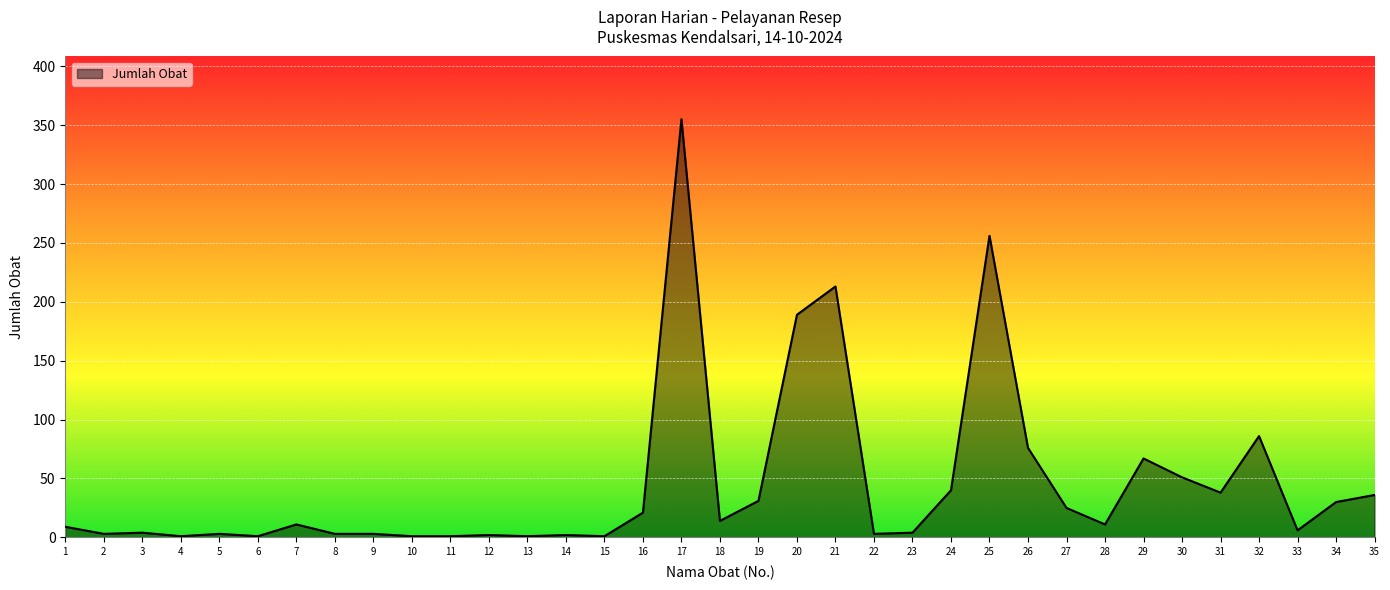

Which category has the highest value across all series?

17